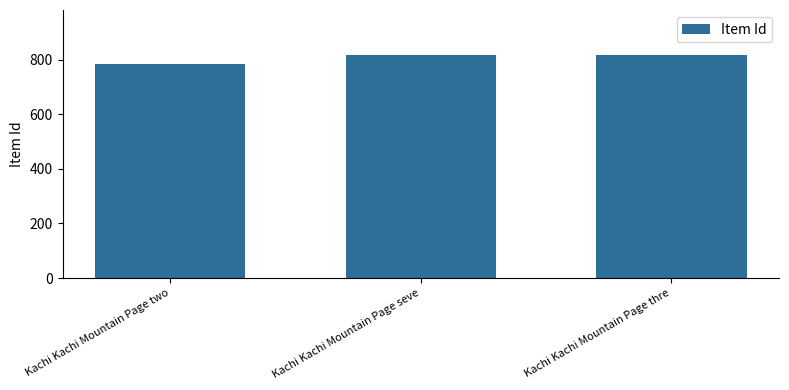

True or false: the data shows 1373 at Kachi Kachi Mountain Page seve.

False